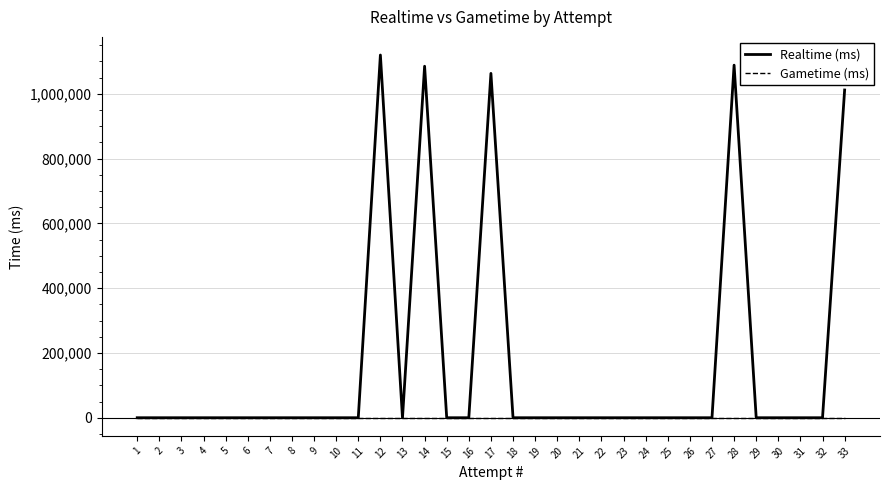

What is the maximum value shown in the chart?

1119569